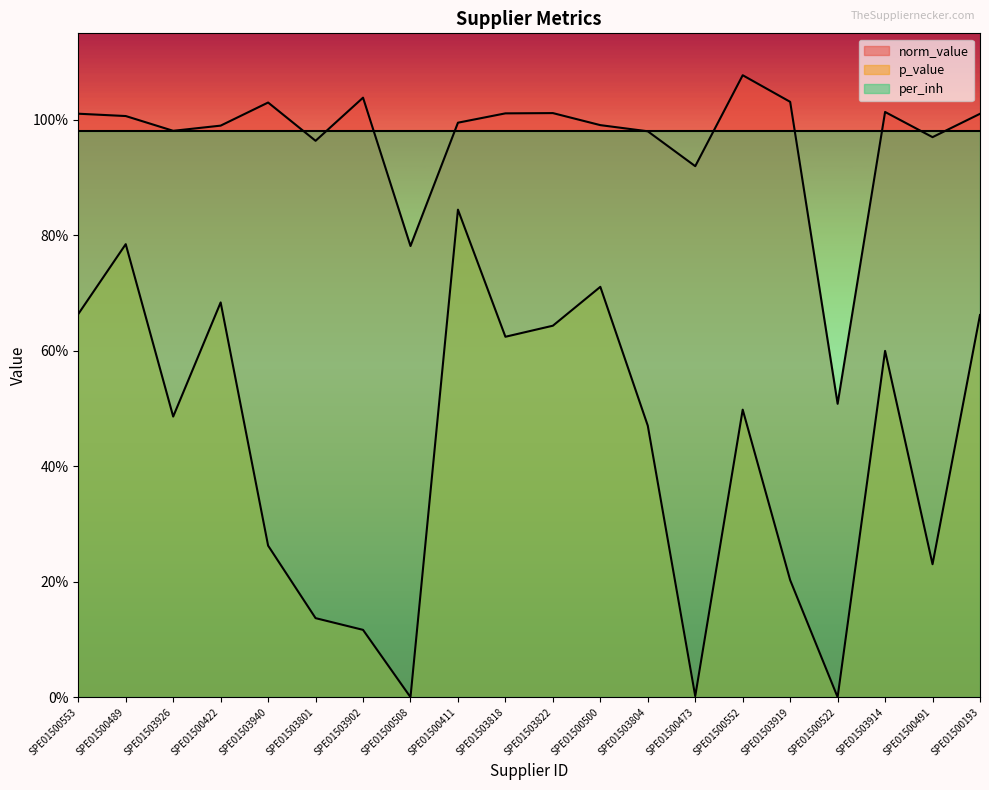

What is the average value of the p_value series?

0.4